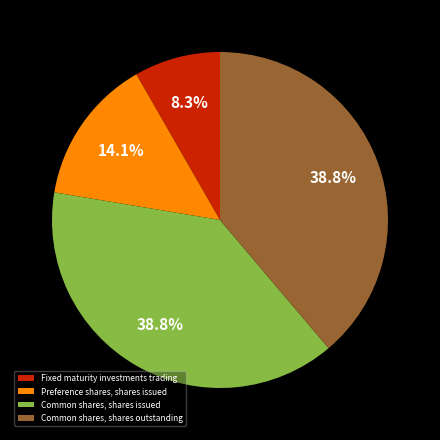

Does Common shares, shares issued account for over 50% of the chart?

No